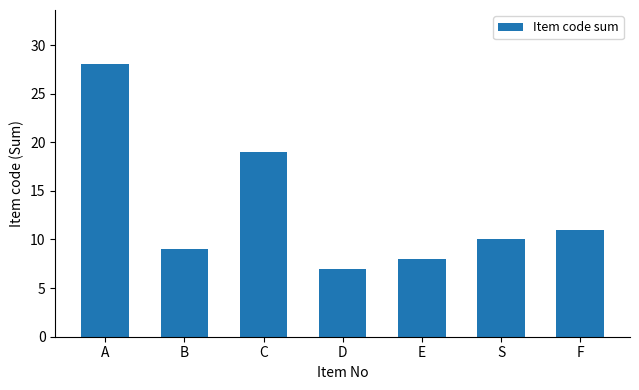

Is it true that the value at S is 10?

True